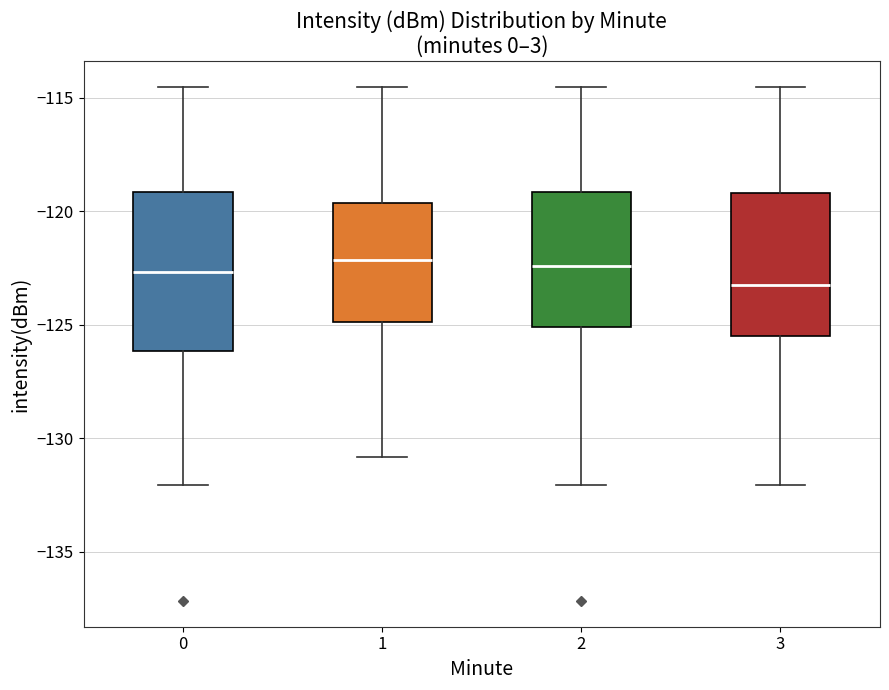

Comparing the boxes themselves (not the whiskers), which one is the tallest?

0